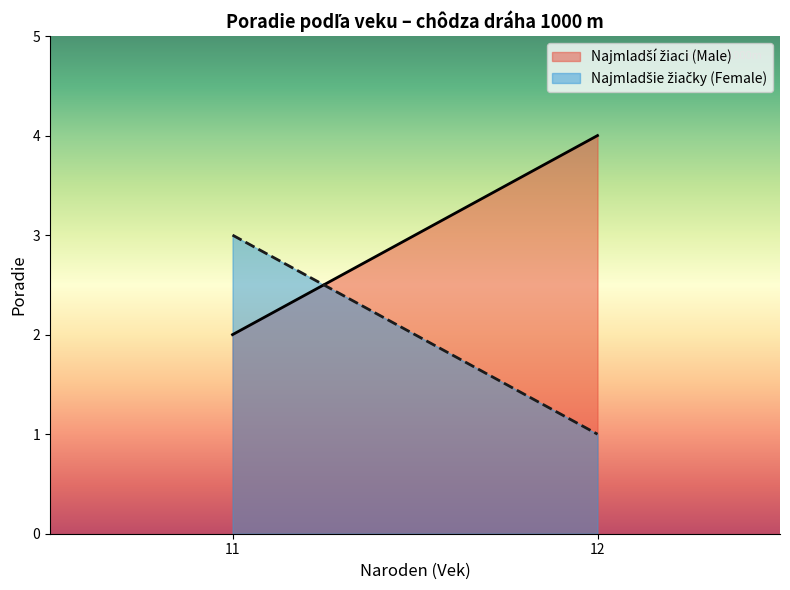

What is the difference between the highest and lowest values at 12?

3